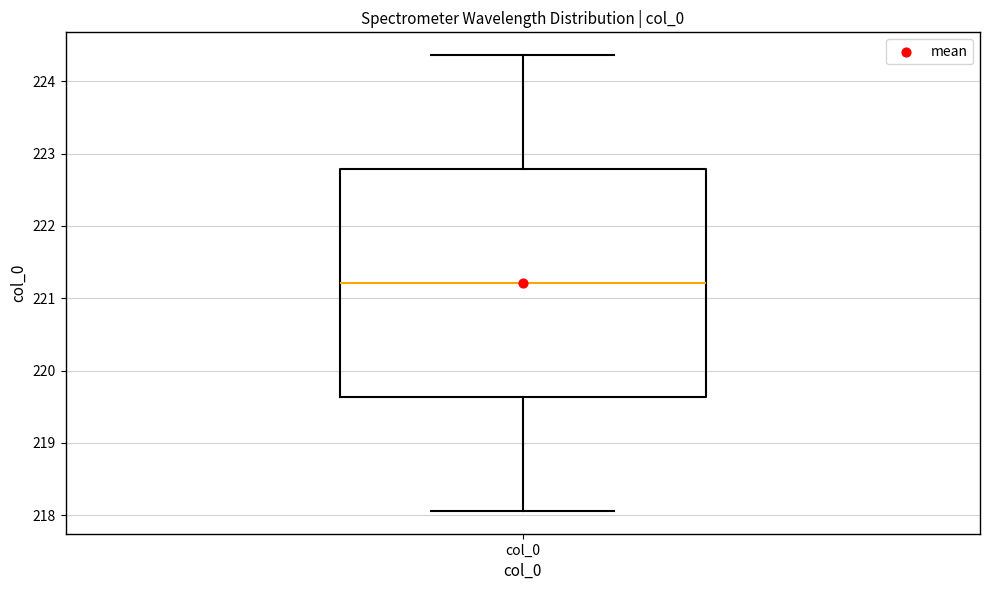

Read this box plot against the y-axis: the position of the median line, the range covered by the box, and the ends of both whiskers. The values are not printed on the chart, so give them approximately, as read against the axis.

median 221.2, box 219.6 to 222.8, whiskers 218.1 to 224.4